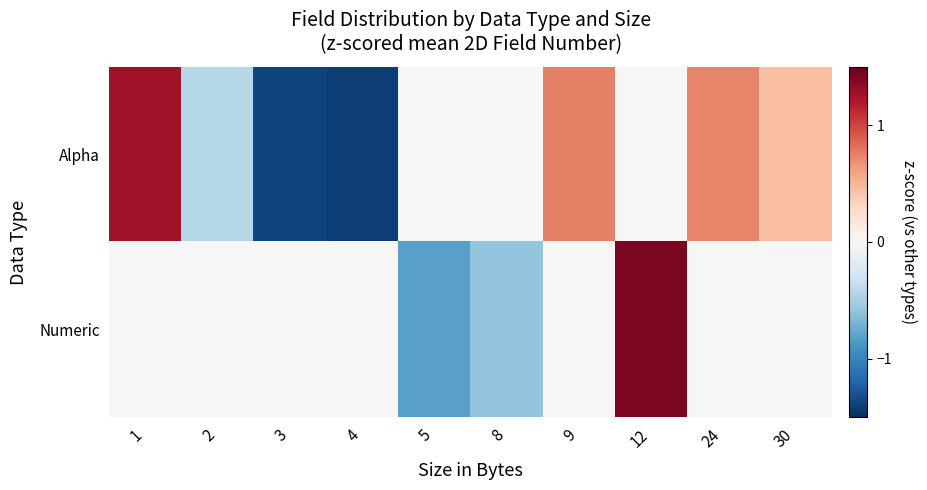

Reading right to left, what are all the values shown in this chart?

Alpha: 30=0.5	24=0.7	12=0.0	9=0.8	8=0.0	5=0.0	4=-1.4	3=-1.4	2=-0.4	1=1.3
Numeric: 30=0.0	24=0.0	12=1.4	9=0.0	8=-0.6	5=-0.8	4=0.0	3=0.0	2=0.0	1=0.0